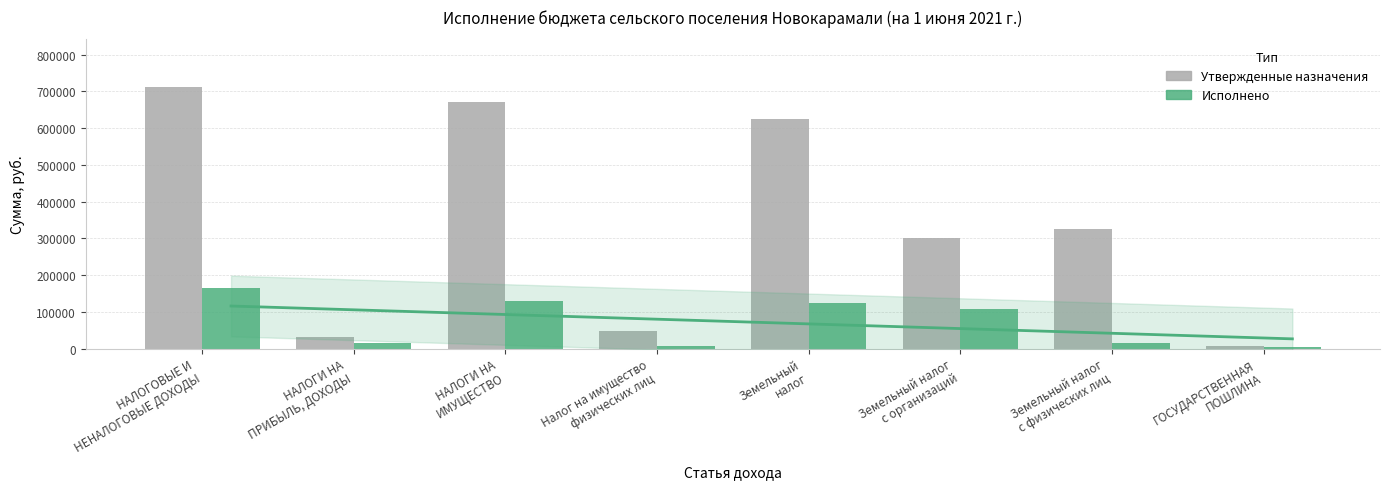

What is the total value across all series at НАЛОГИ НА
ИМУЩЕСТВО?

801993.0